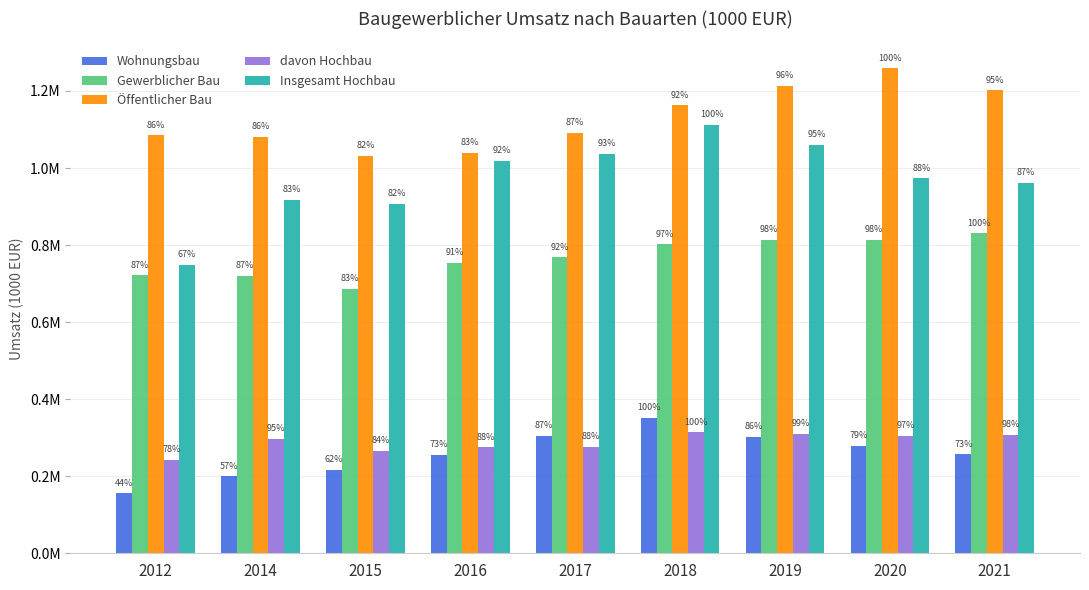

What are all the series names shown in the legend?

Wohnungsbau, Gewerblicher Bau, Öffentlicher Bau, davon Hochbau, Insgesamt Hochbau